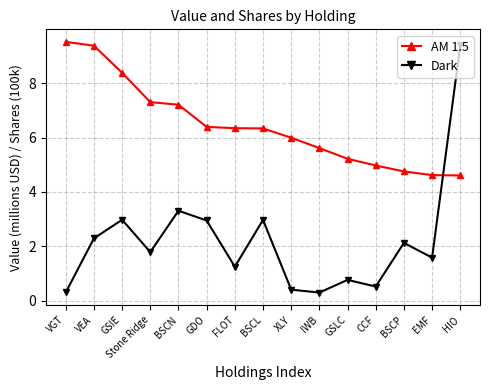

What is the smallest value displayed?

0.3